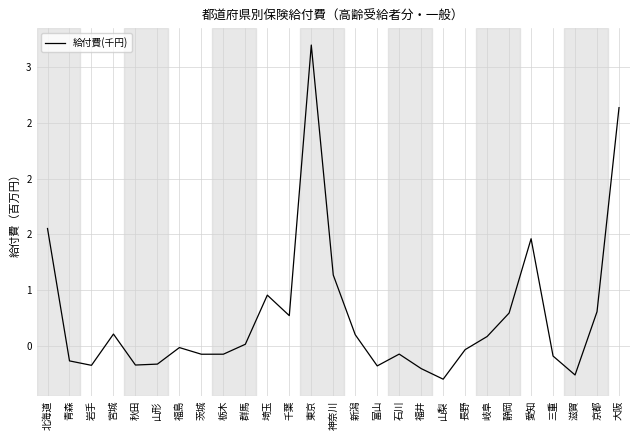

What is the label of the 9th point from the left?

栃木